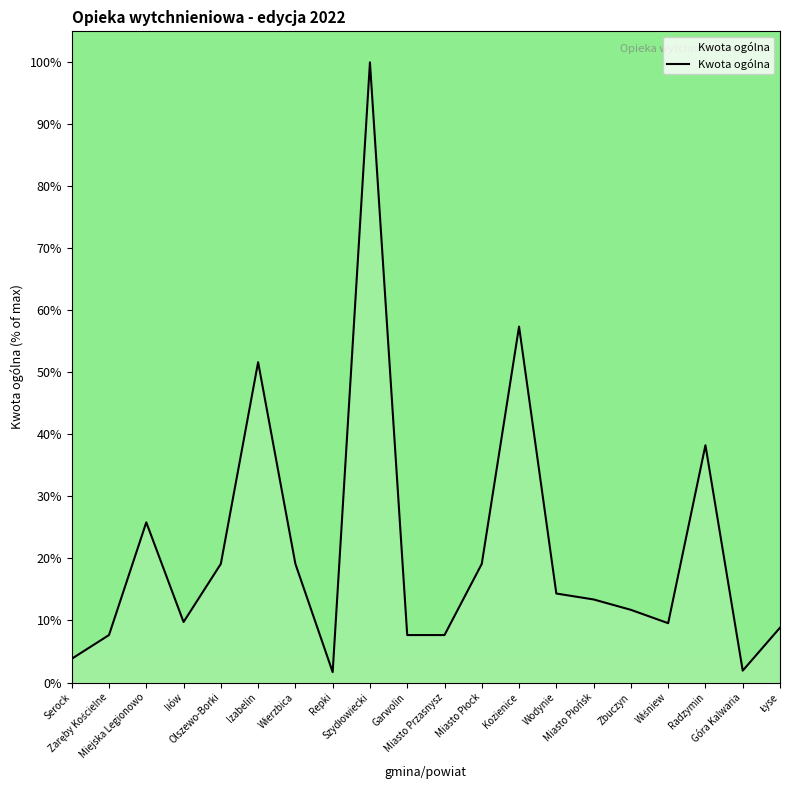

What is the maximum value shown in the chart?

100.0